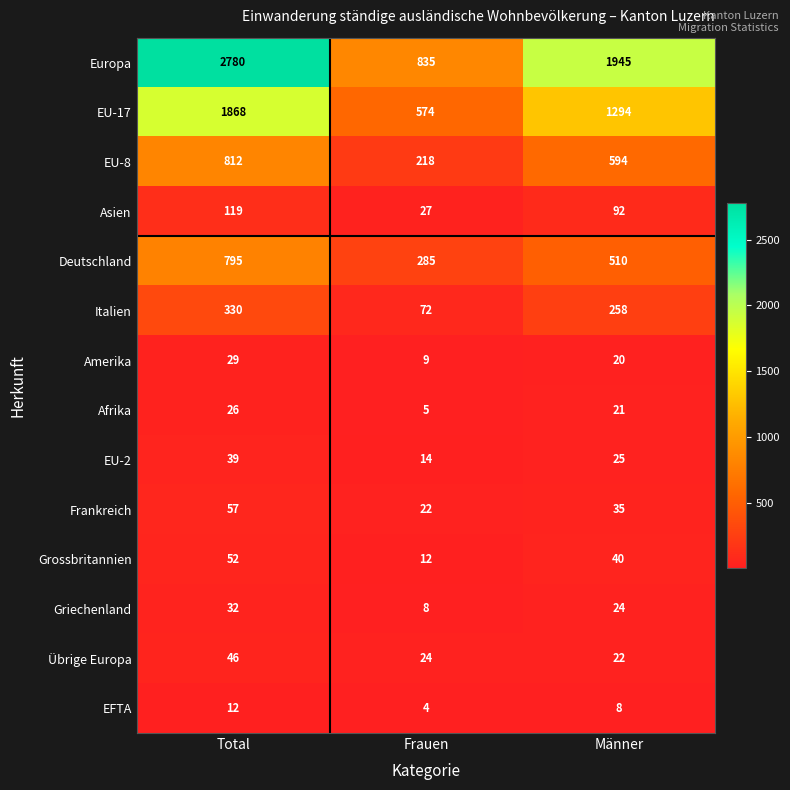

List the series in order of their peak value, lowest first.

EFTA, Afrika, Amerika, Griechenland, EU-2, Übrige Europa, Grossbritannien, Frankreich, Asien, Italien, Deutschland, EU-8, EU-17, Europa